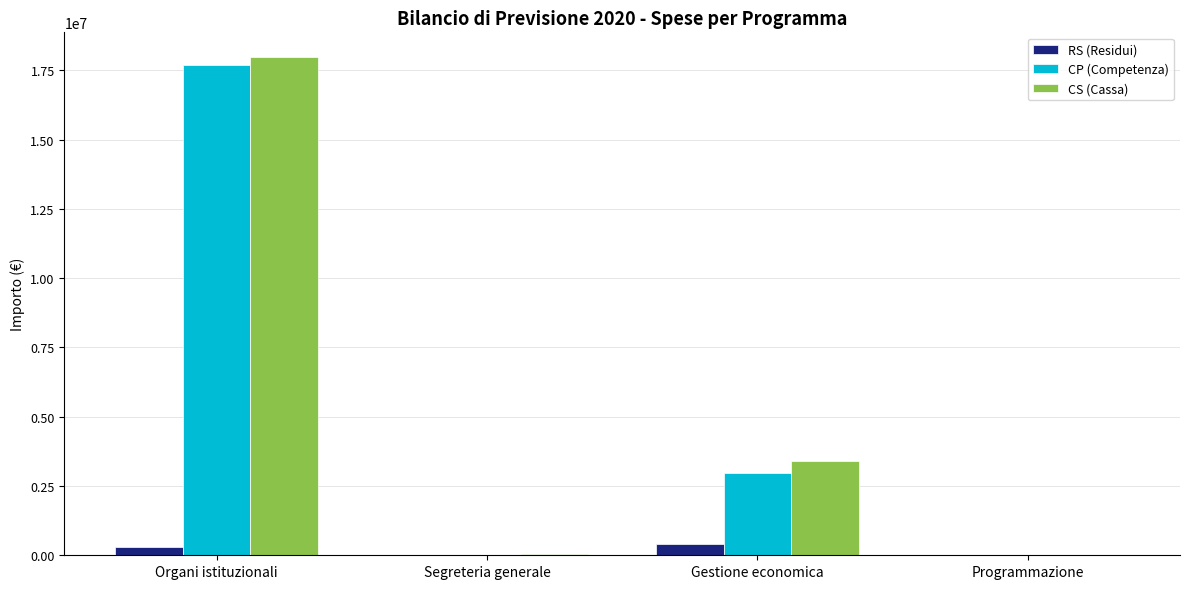

Is it true that CS (Cassa) equals 17976414.2 at Organi istituzionali?

True